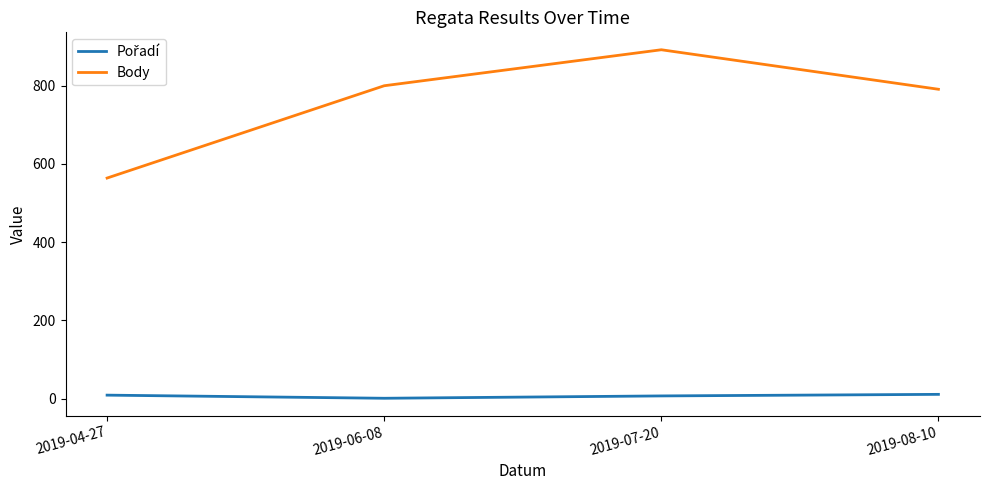

In Body, how many points are higher than both neighbors (excluding endpoints)?

1